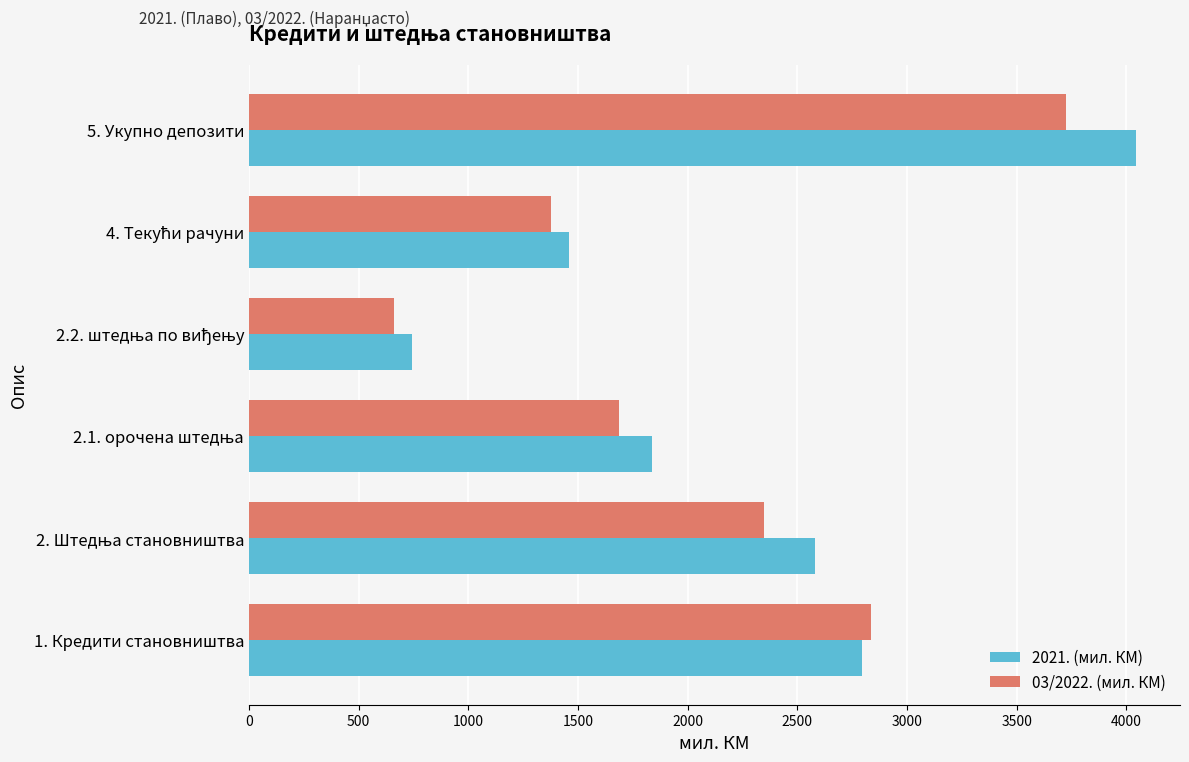

What is the sum of all 03/2022. (мил. КМ) values?

12626.7